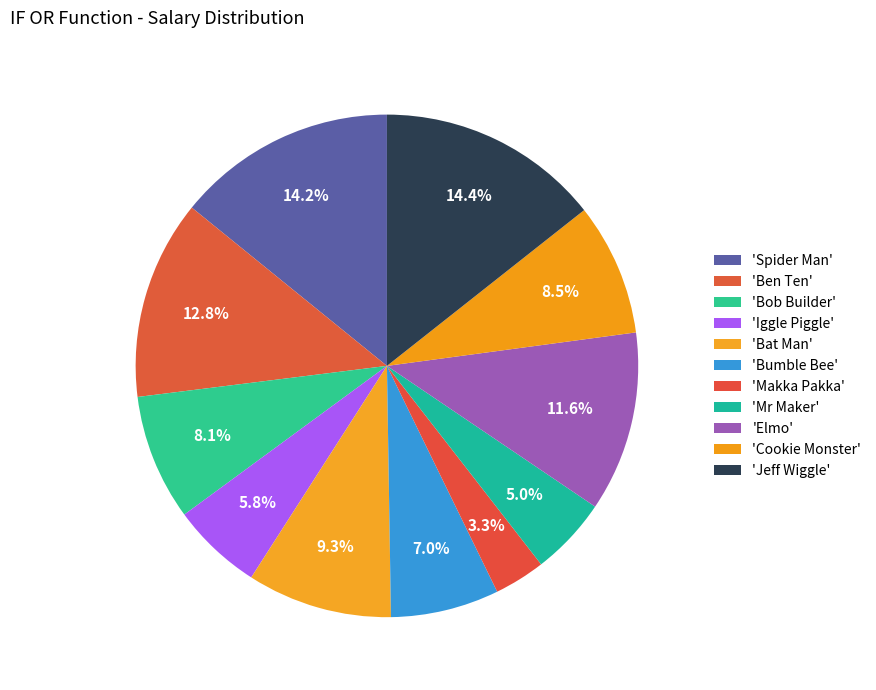

To the nearest percent, what is the average slice percentage?

9%